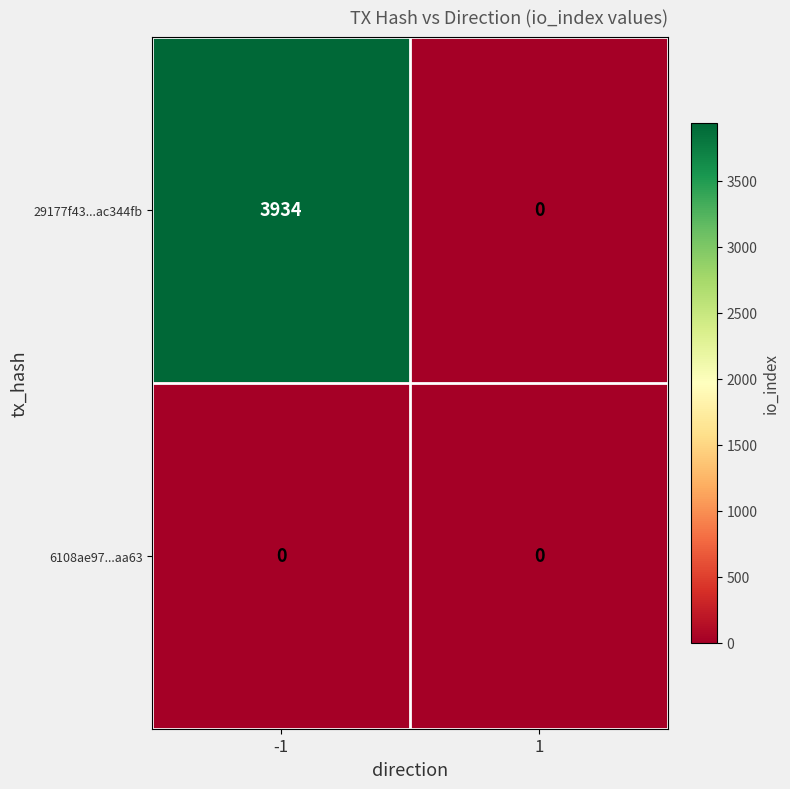

Which series has the largest total across all categories?

29177f43...ac344fb